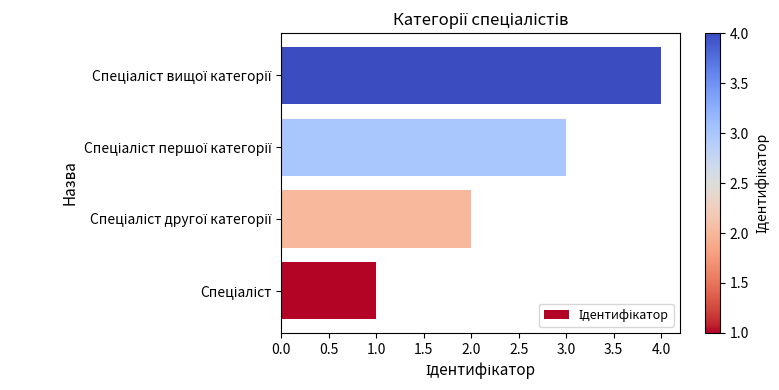

What is the maximum value shown in the chart?

4